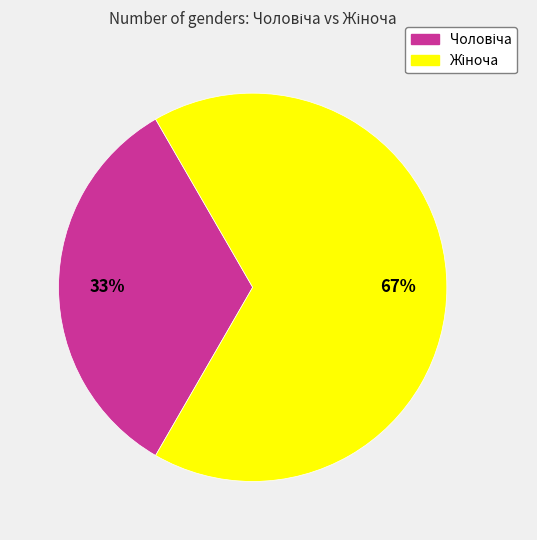

Is there any slice that represents more than half of the pie?

Yes